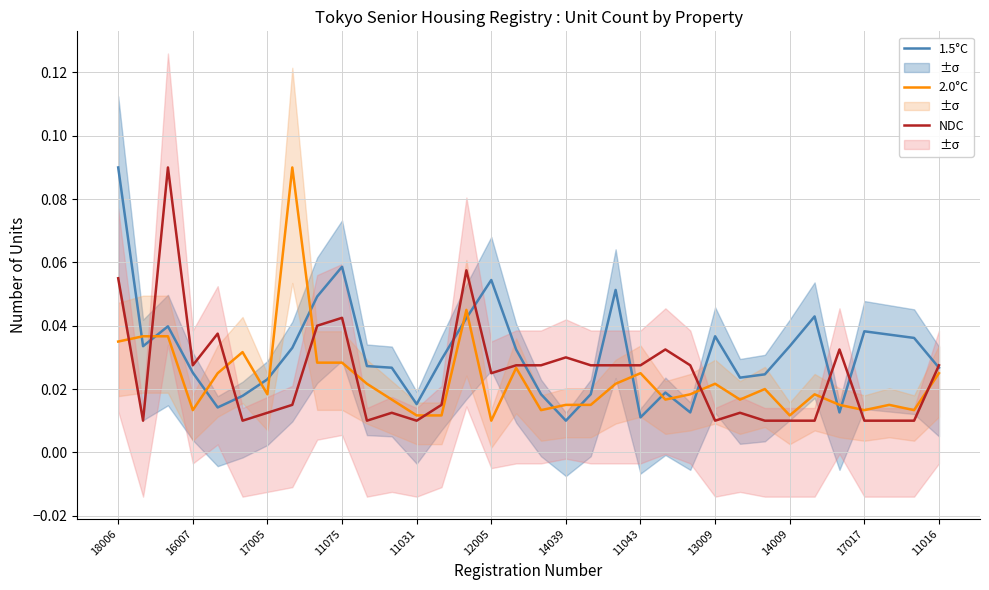

The 2.0°C series shows 0.0 at 17017. True or false?

True